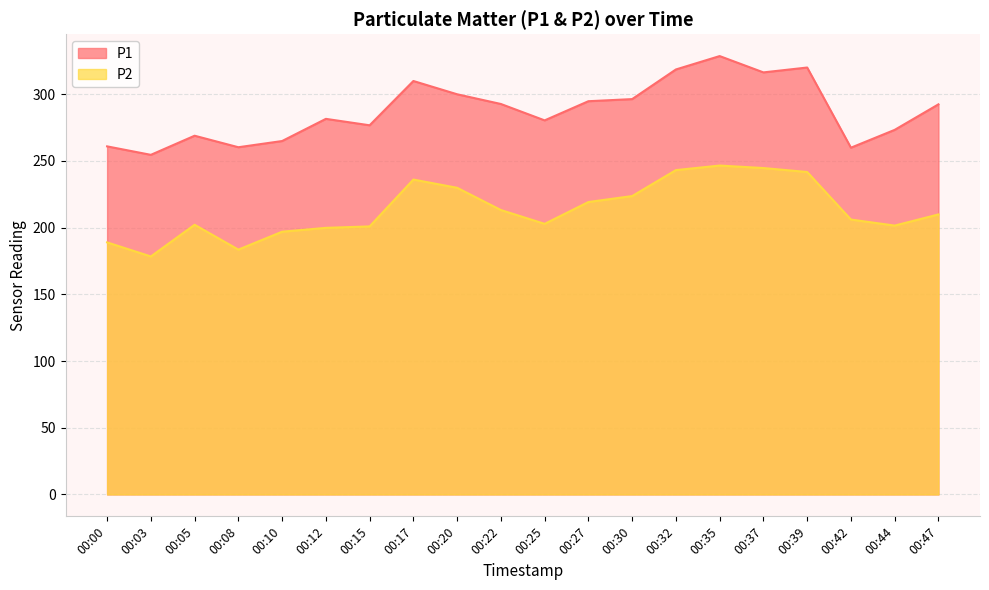

True or false: P2 has a value of 52.9 at 00:30.

False